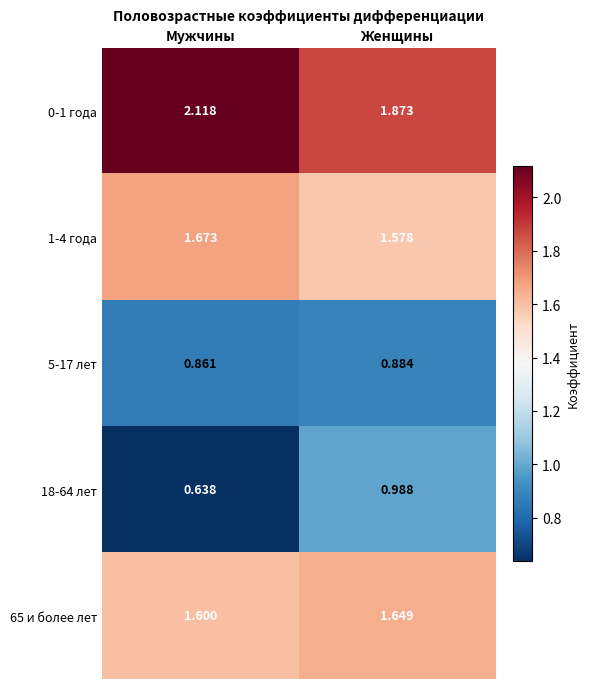

At Мужчины, list the series in order from smallest to largest.

18-64 лет, 5-17 лет, 65 и более лет, 1-4 года, 0-1 года